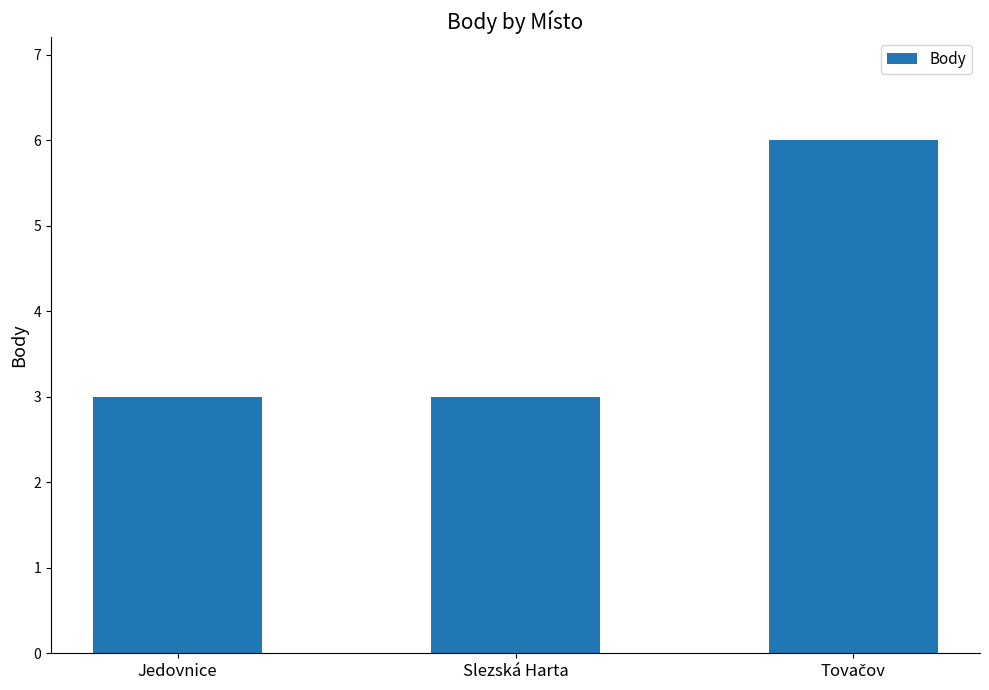

What is the greatest value displayed?

6